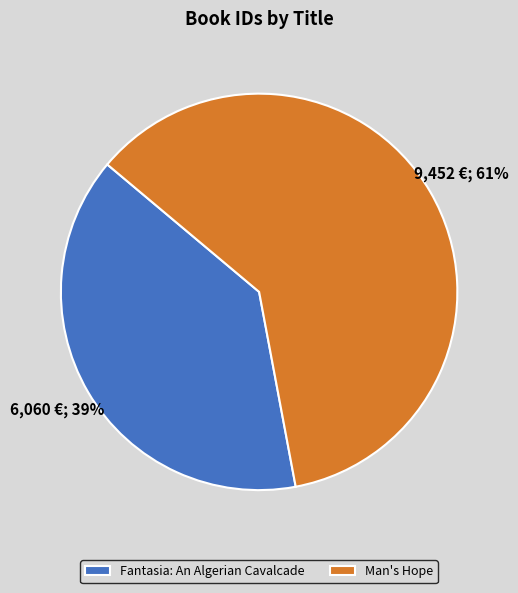

Which slice is the smallest?

Fantasia: An Algerian Cavalcade